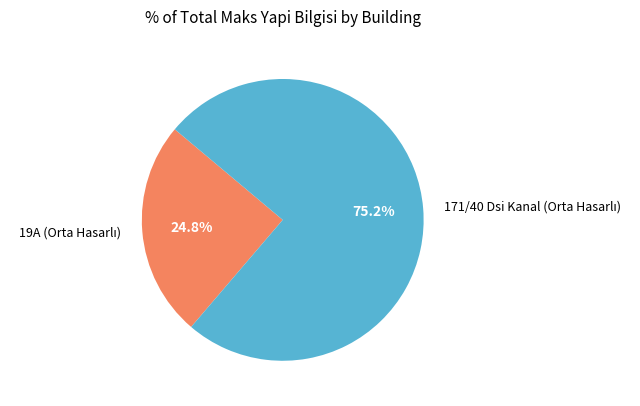

Is there any slice that represents more than half of the pie?

Yes